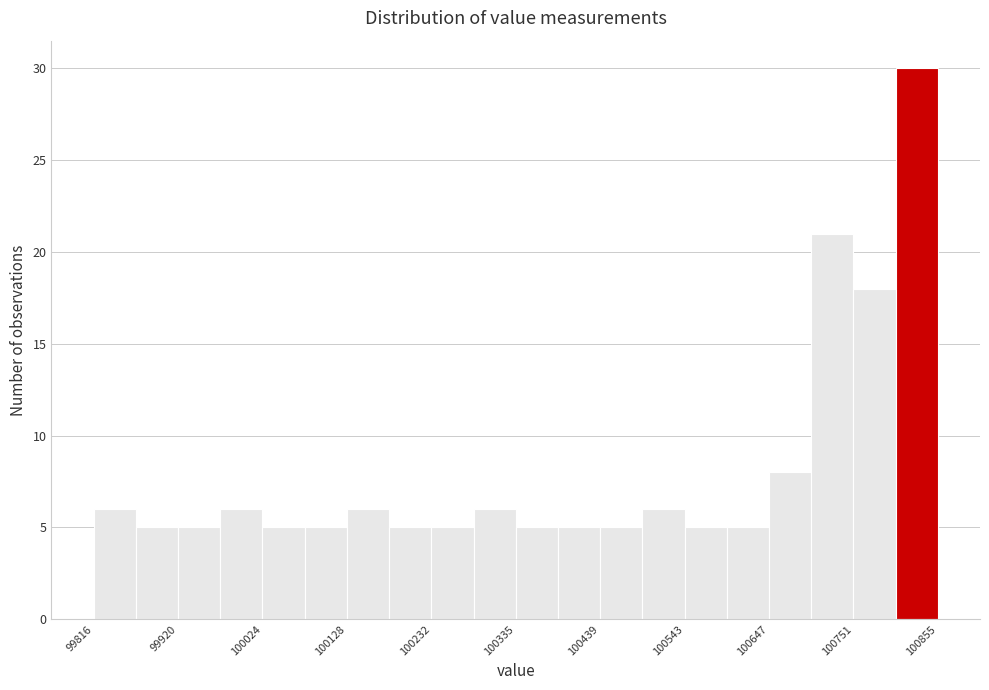

Read against the x-axis, roughly where is the centre of the tallest bar?

100820